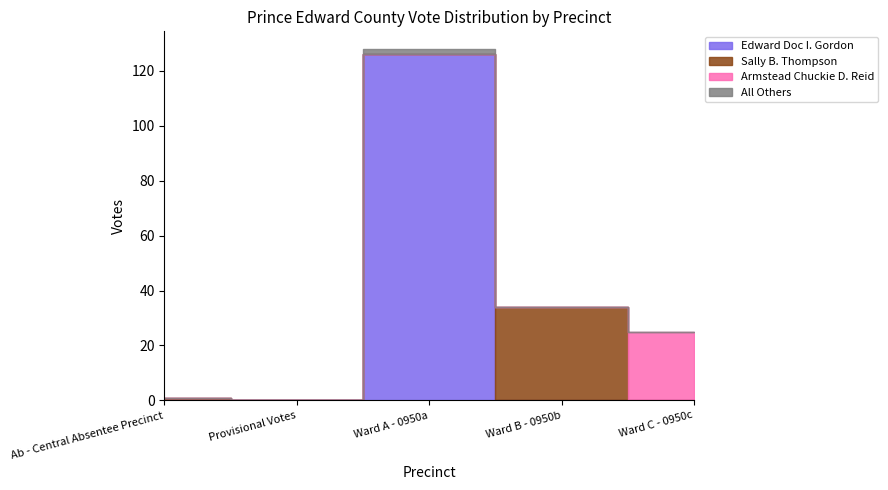

What are all the series names shown in the legend?

Edward Doc I. Gordon, Sally B. Thompson, Armstead Chuckie D. Reid, All Others